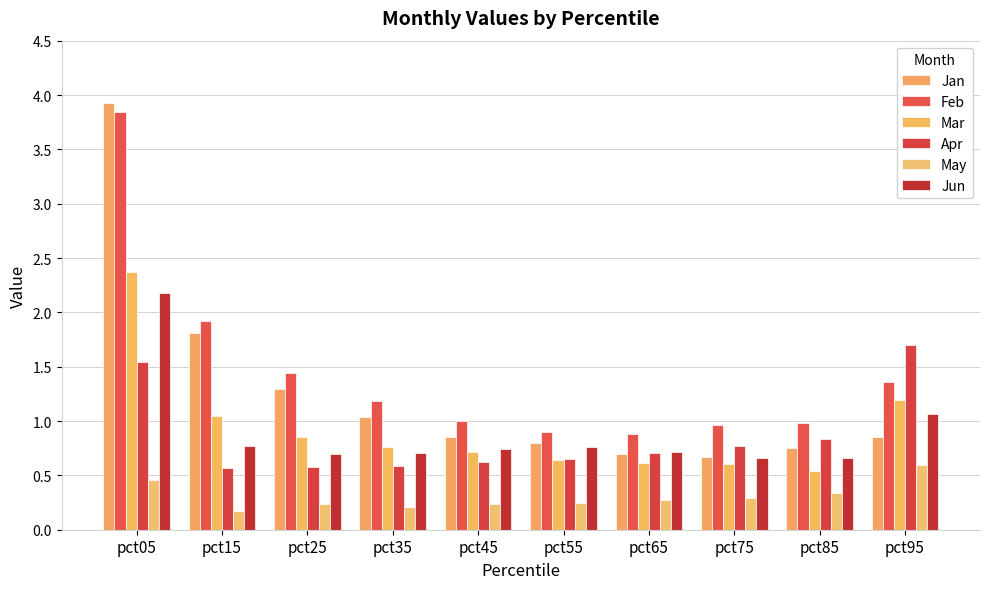

What is the minimum value shown in the chart?

0.2